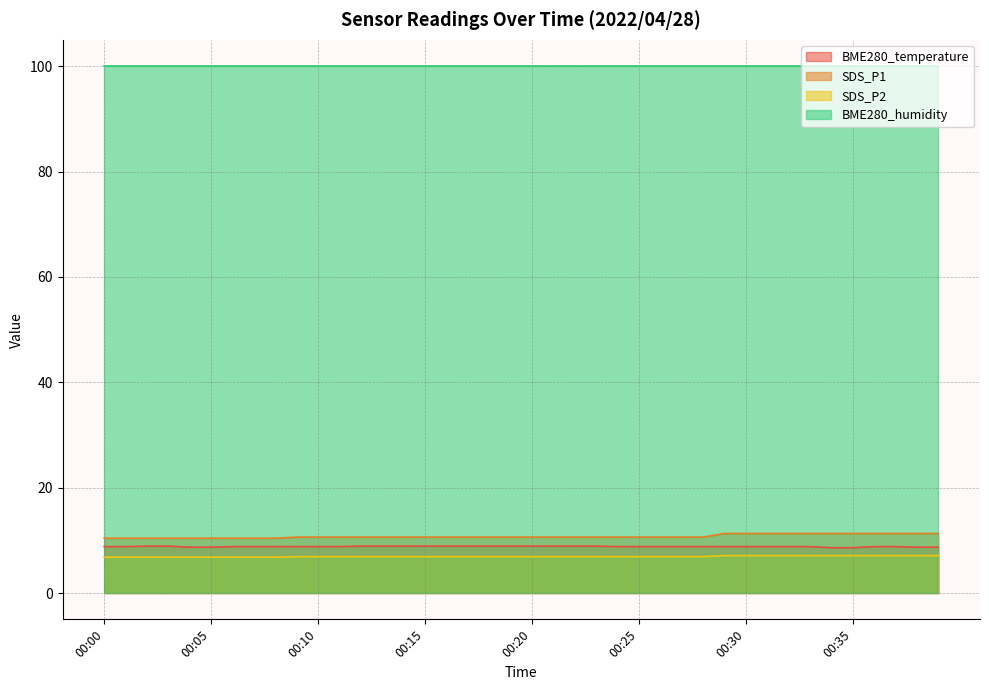

Which series has the widest spread of values?

SDS_P1